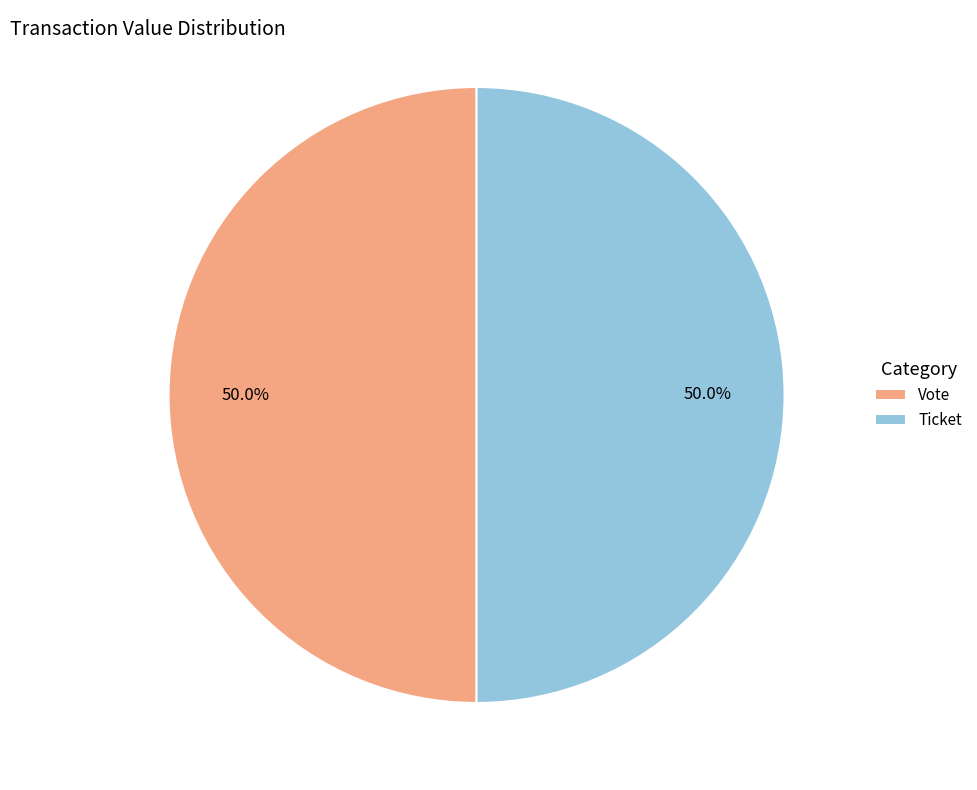

Count the number of slices in the pie.

2